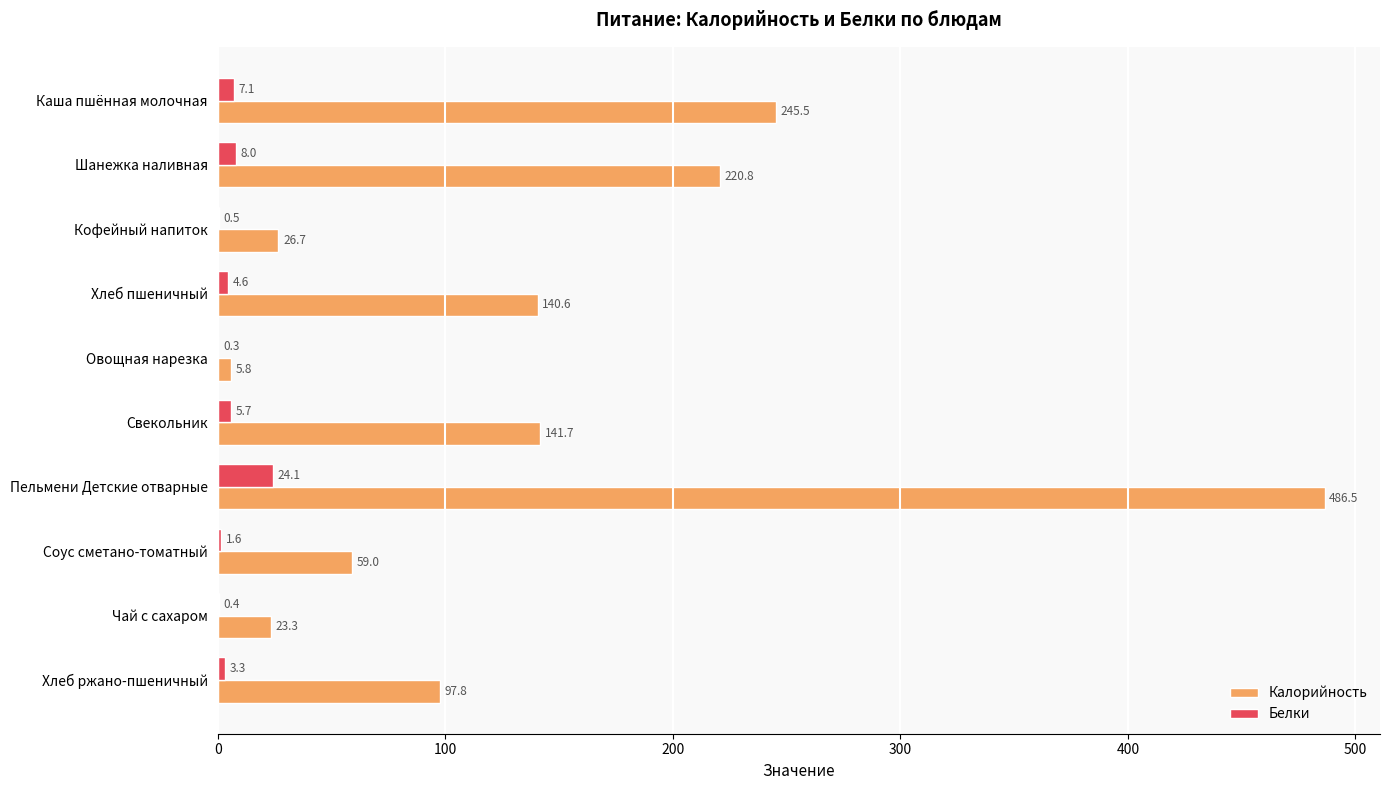

What are all the series names shown in the legend?

Калорийность, Белки